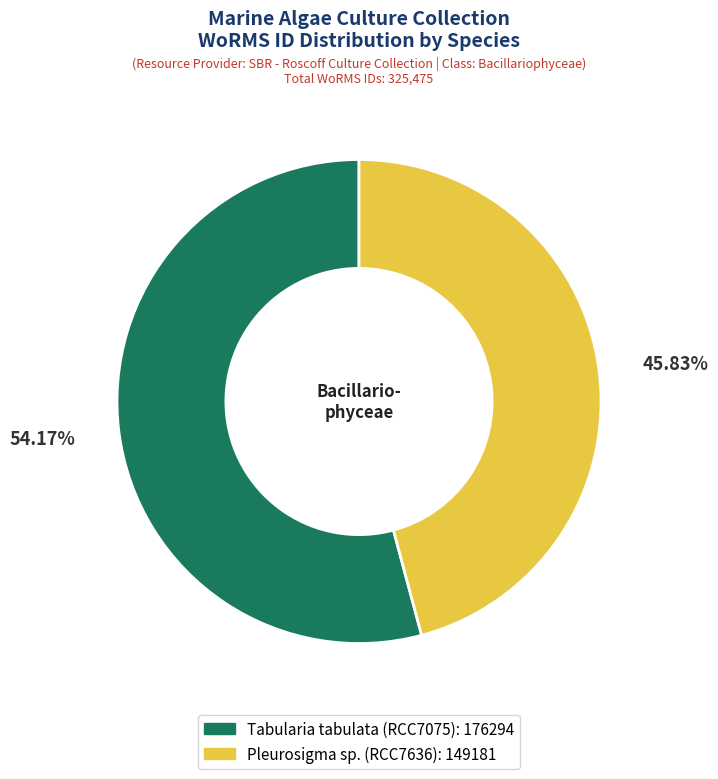

Between Tabularia tabulata (RCC7075) and Pleurosigma sp. (RCC7636), which is larger?

Tabularia tabulata (RCC7075)